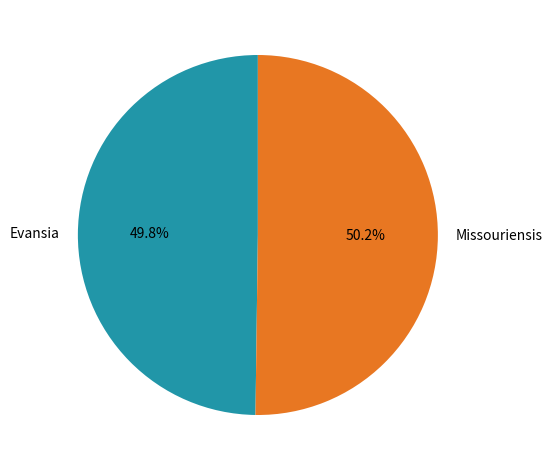

Is there any slice that represents more than half of the pie?

Yes